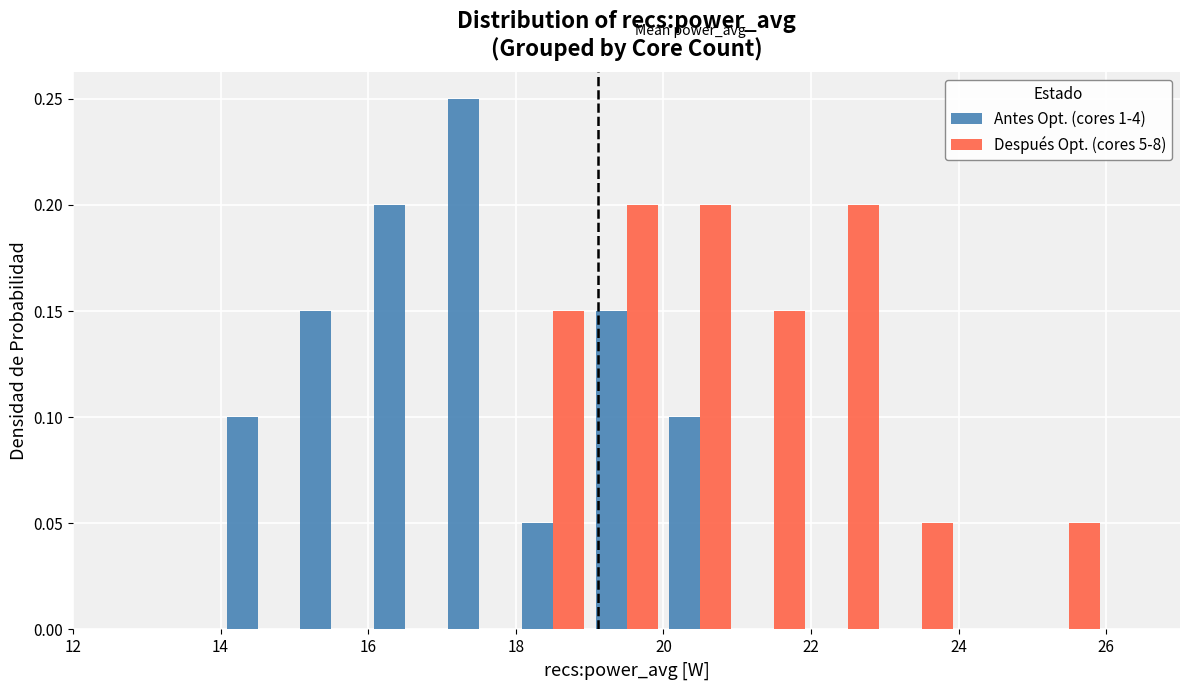

What is the height of the Después Opt. (cores 5-8) bar covering 20 to 21 on the x-axis? The values are not printed on the chart, so give them approximately, as read against the axis.

0.20